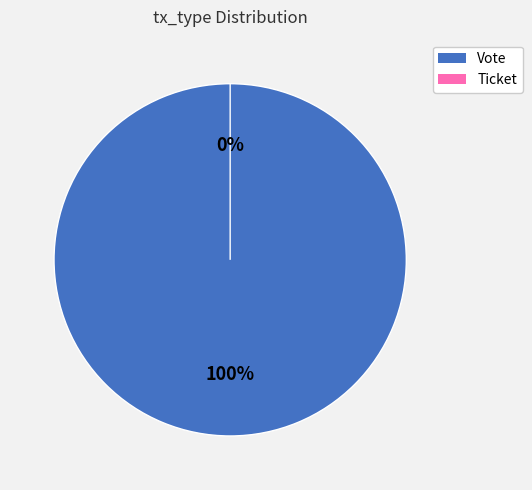

What is the smallest slice in the pie chart?

Ticket